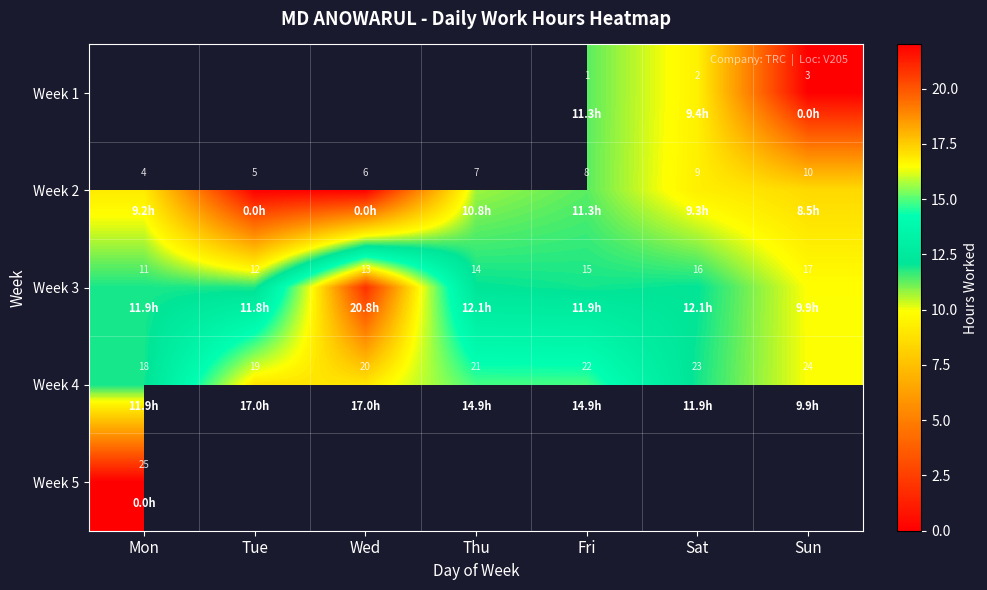

Where is Week 2 nearest to the value 7?

Thu